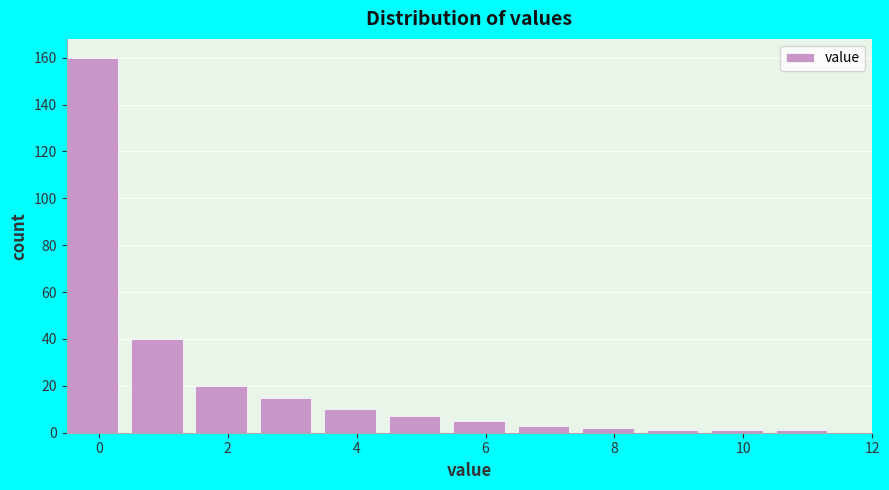

Which range on the x-axis has the tallest bar?

-0.5 to 0.5